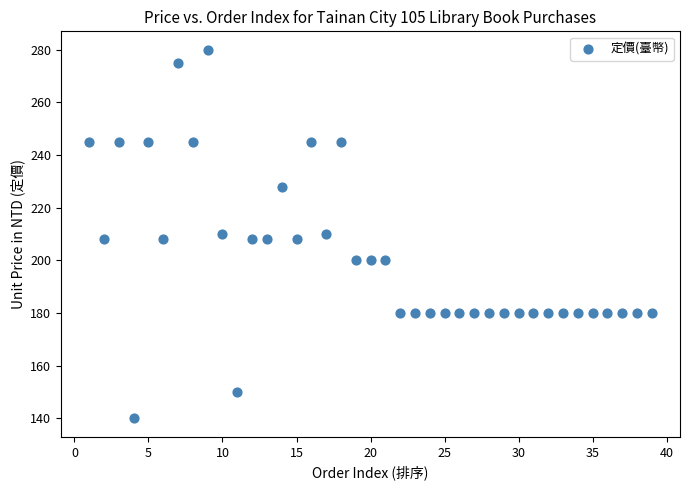

What is the range of Y values (max minus min)?

140